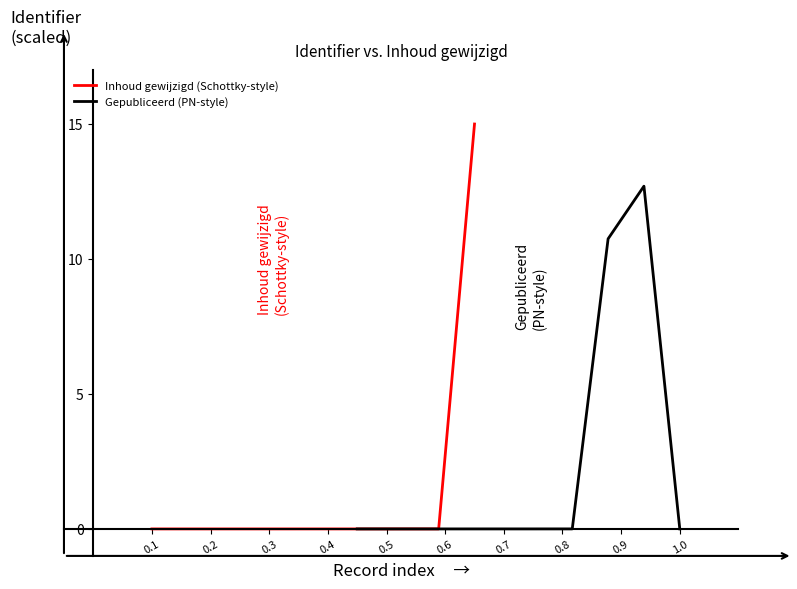

What is the highest value of the Inhoud gewijzigd (Schottky-style) series?

15.0